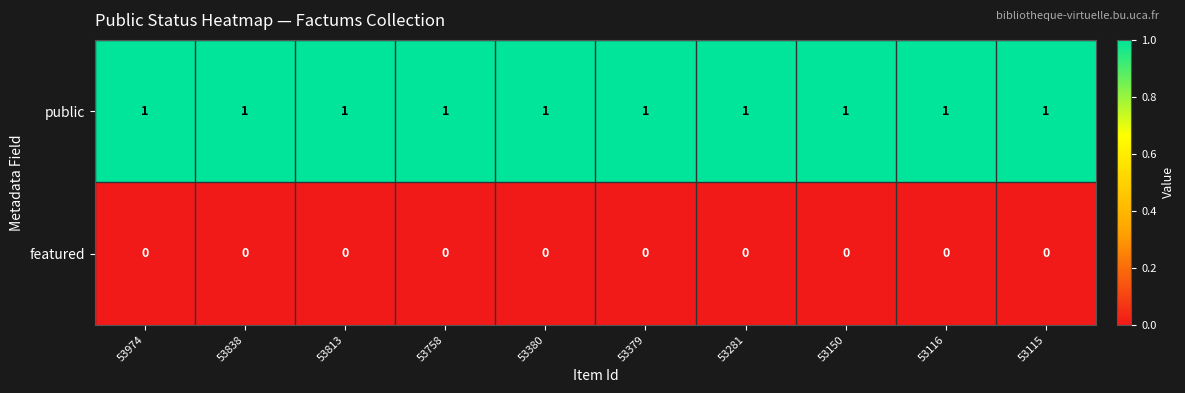

List the series in order of their peak value, lowest first.

featured, public